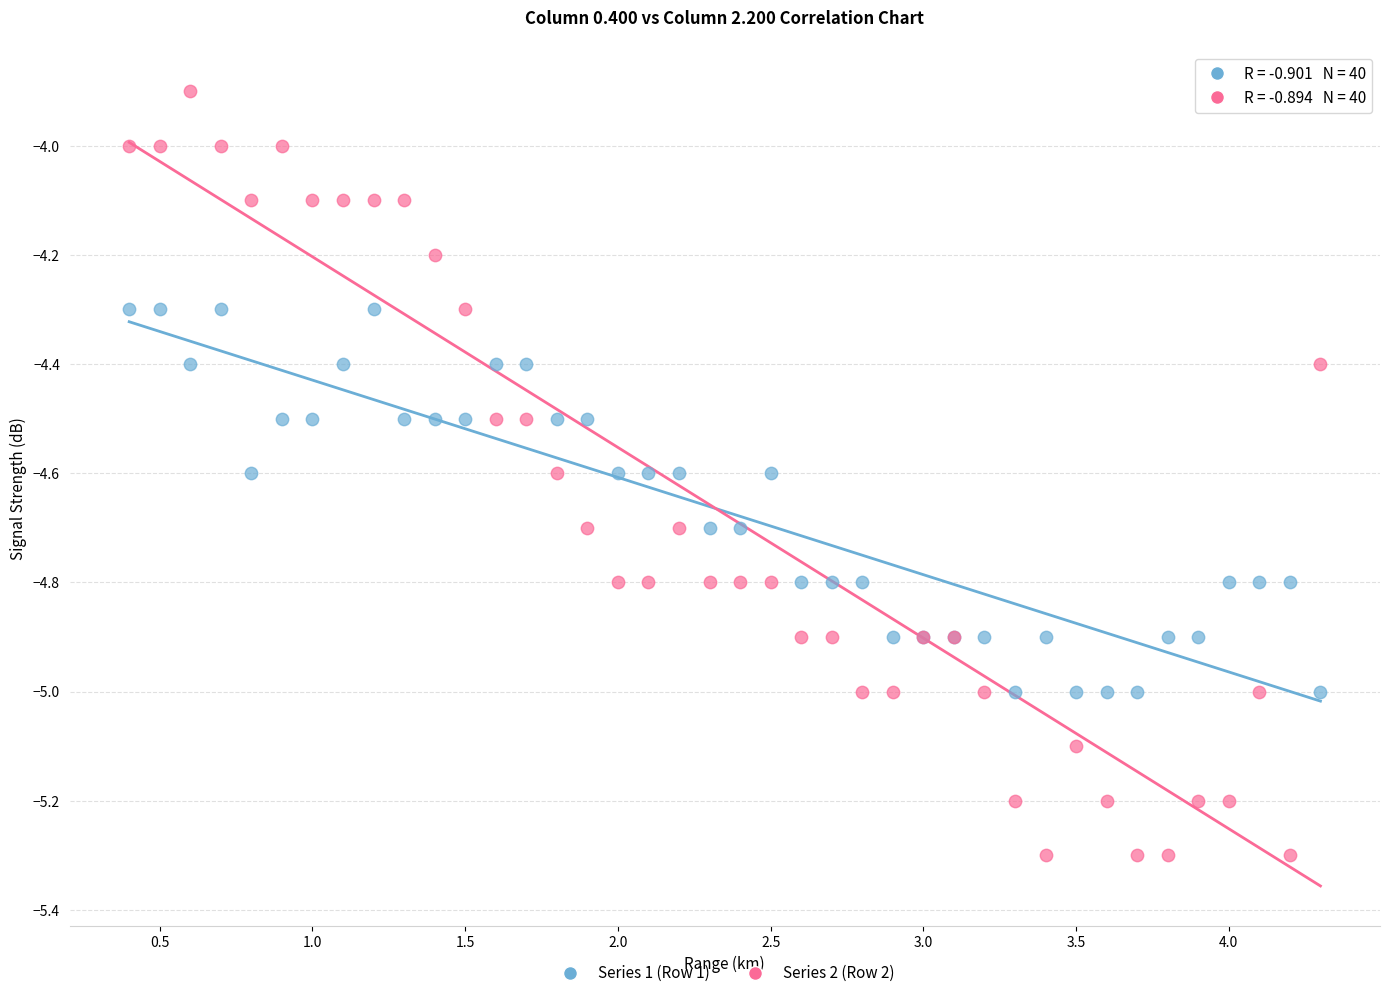

What is the X range (max minus min) for the scatter plot?

3.9